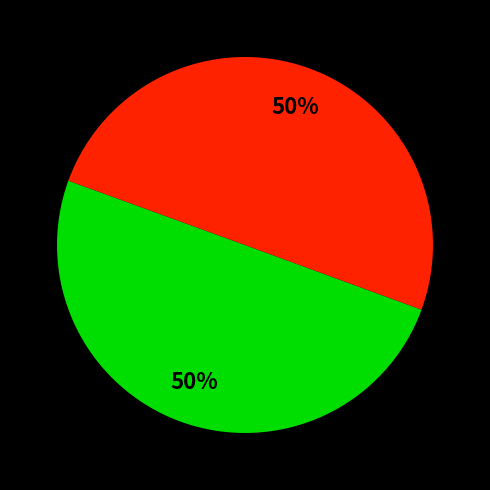

To the nearest percent, what is the average slice percentage?

50%